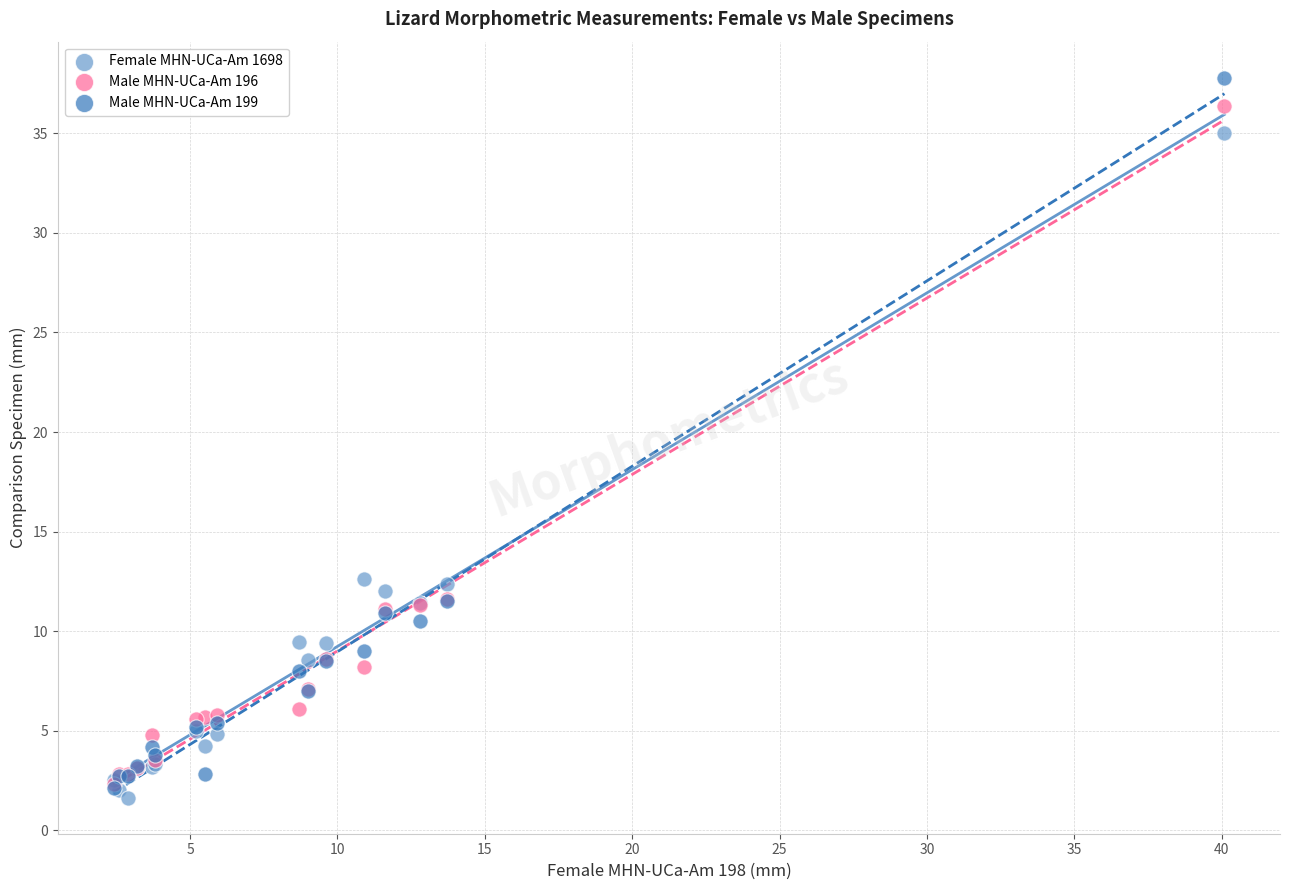

Which series reaches the minimum Y coordinate?

Female MHN-UCa-Am 1698